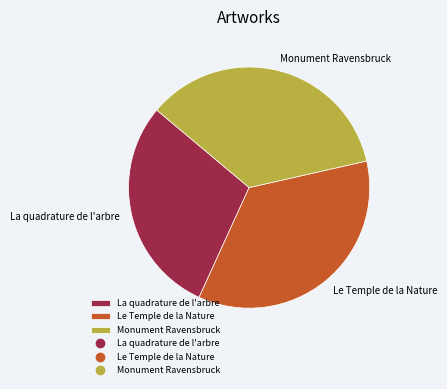

Which category has the smallest portion of the pie?

La quadrature de l'arbre